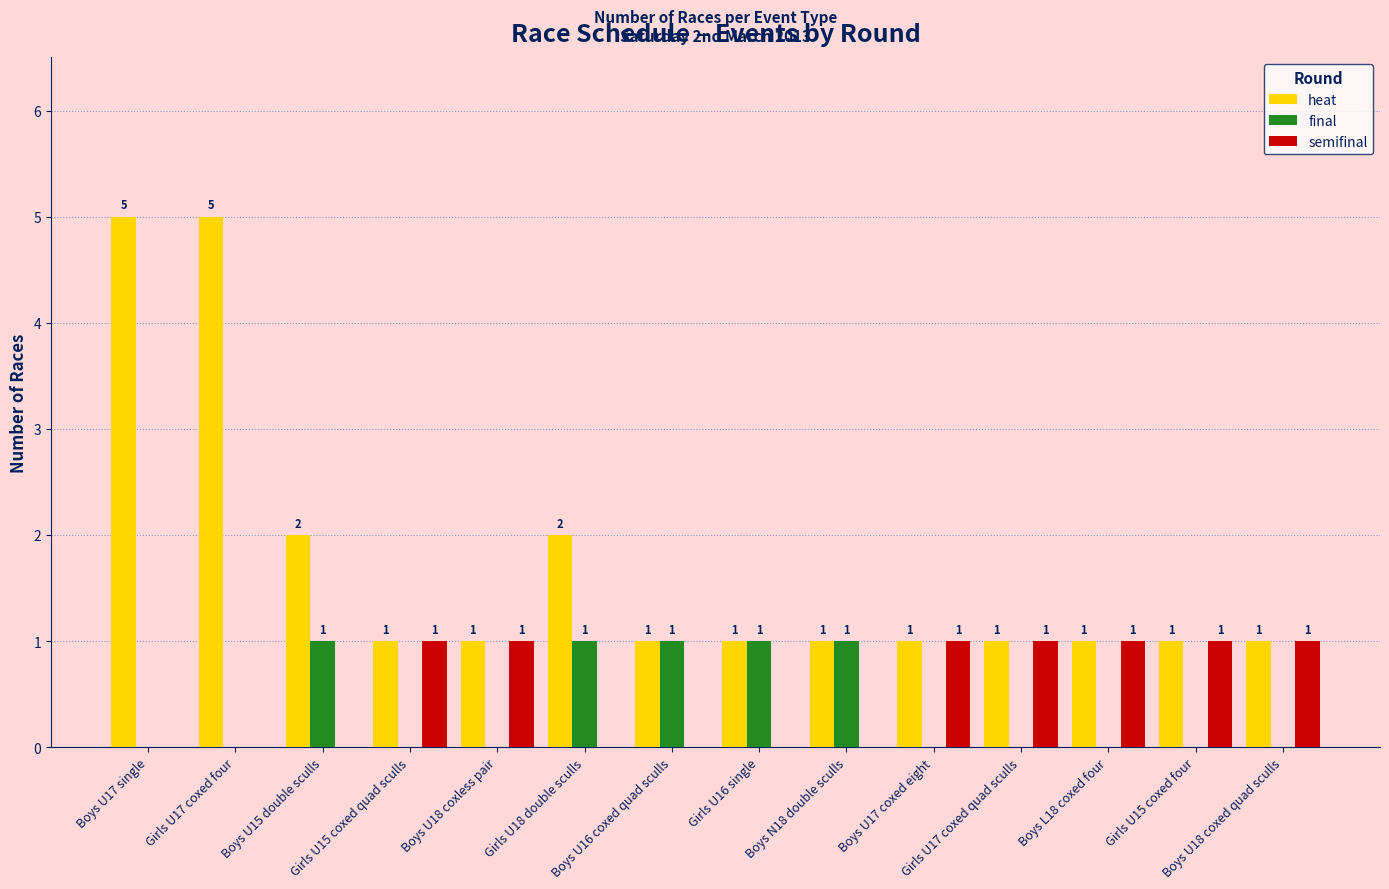

Which series has the largest total across all categories?

heat